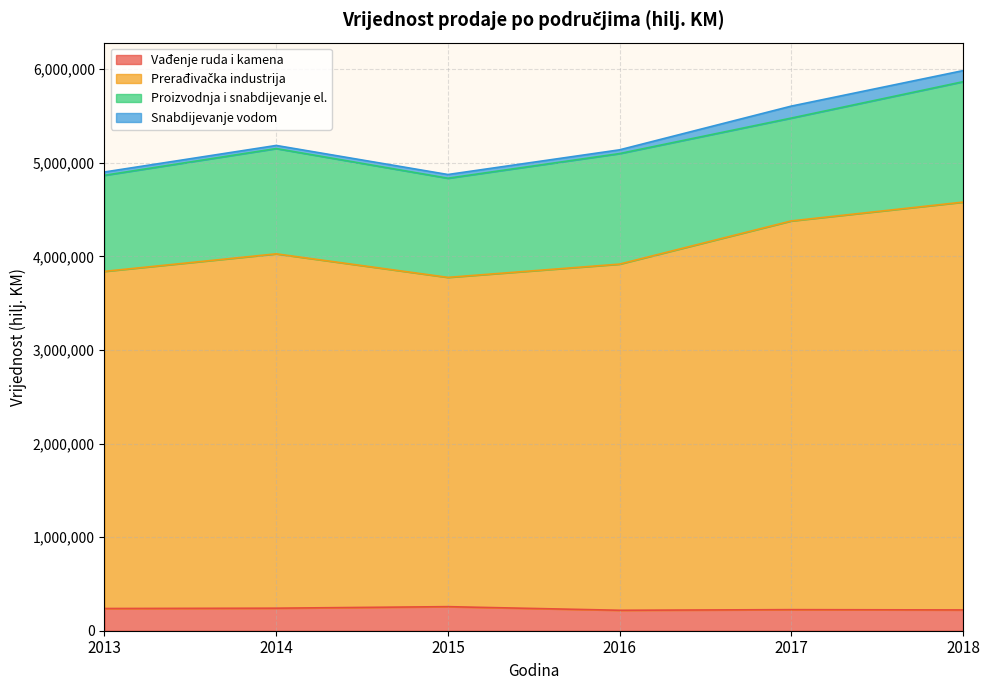

At which label does Prerađivačka industrija reach its peak?

2018